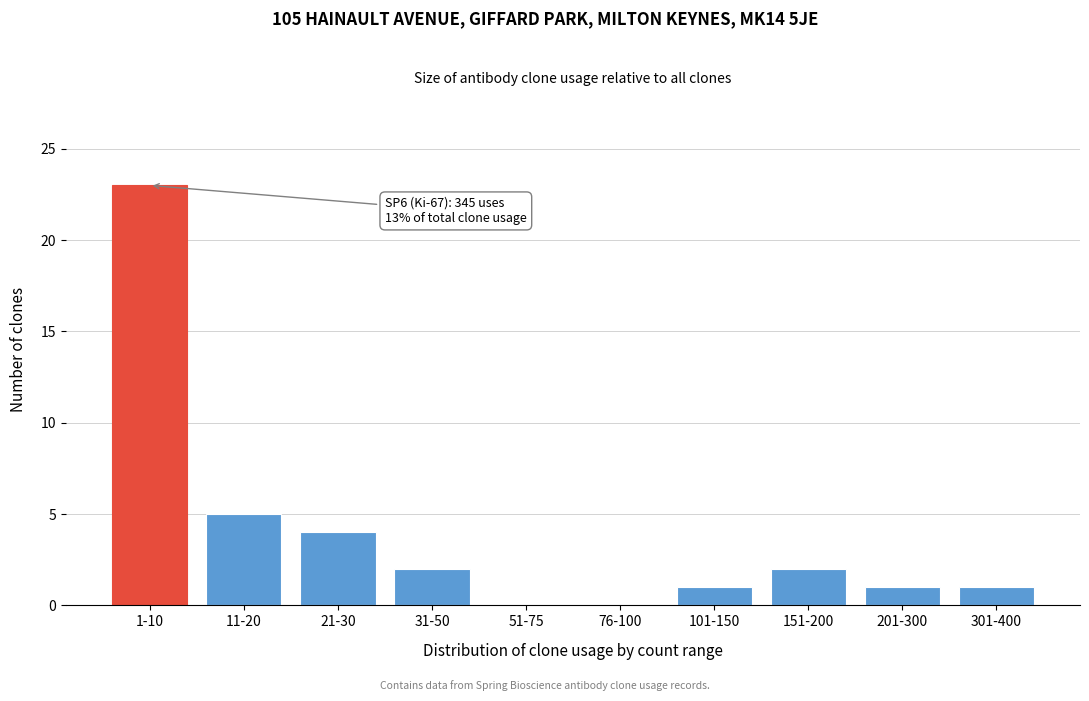

Reading left to right, extract all data points from this chart.

1-10=23	11-20=5	21-30=4	31-50=2	51-75=0	76-100=0	101-150=1	151-200=2	201-300=1	301-400=1